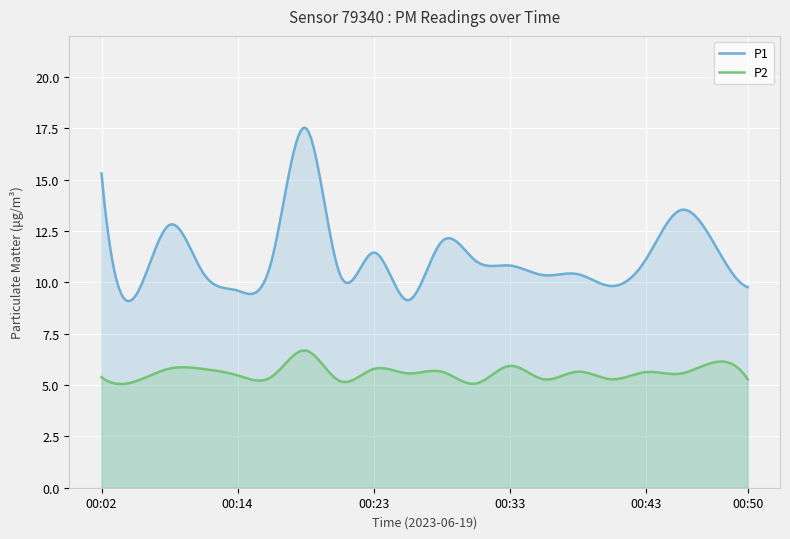

What is the value of the P1 point at the 19th from the left?

11.9